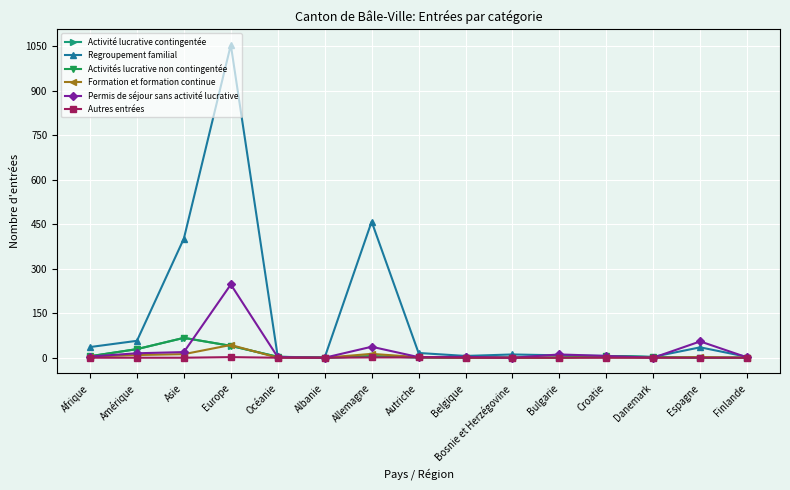

What is the value of the Permis de séjour sans activité lucrative point at the 14th from the left?

55